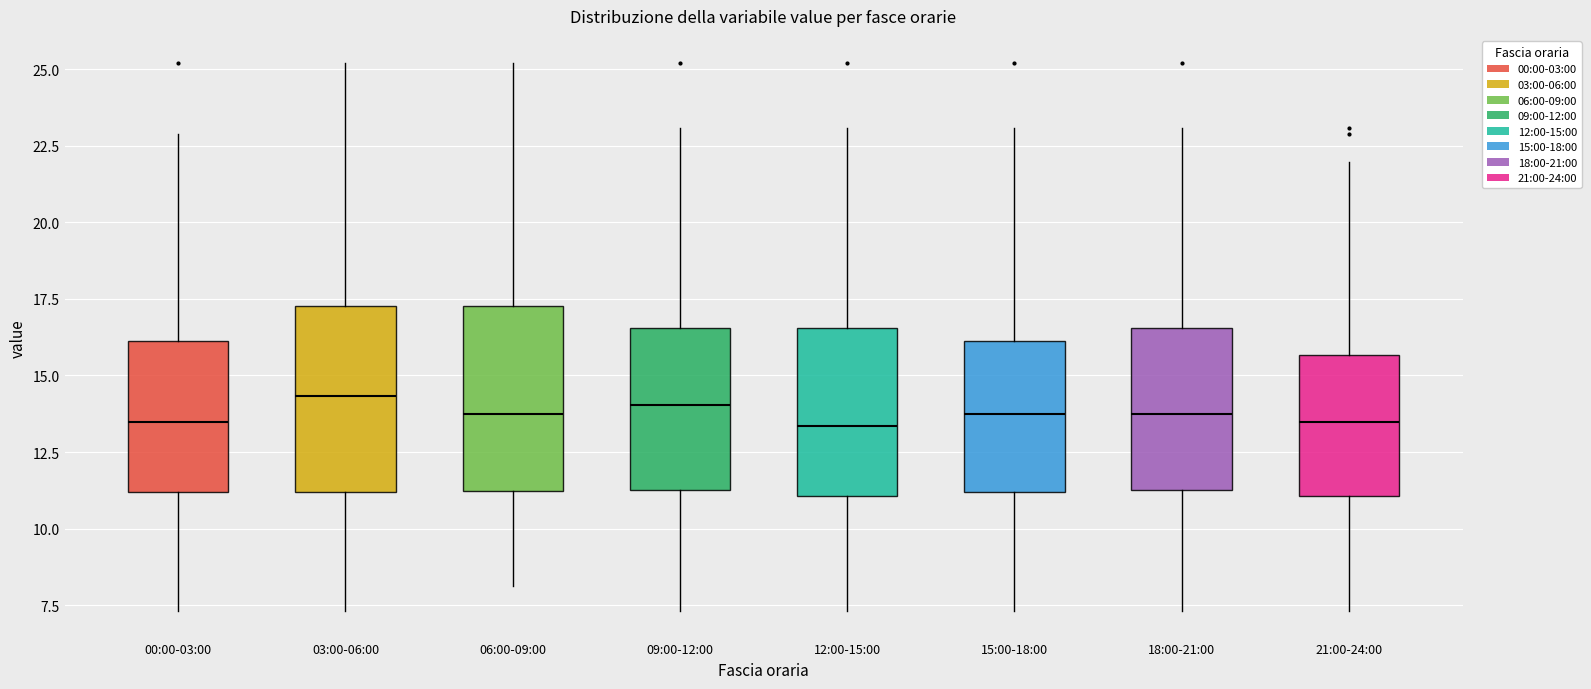

Where is the lower edge of the box for 12:00-15:00 on the y-axis? The values are not printed on the chart, so give them approximately, as read against the axis.

11.0